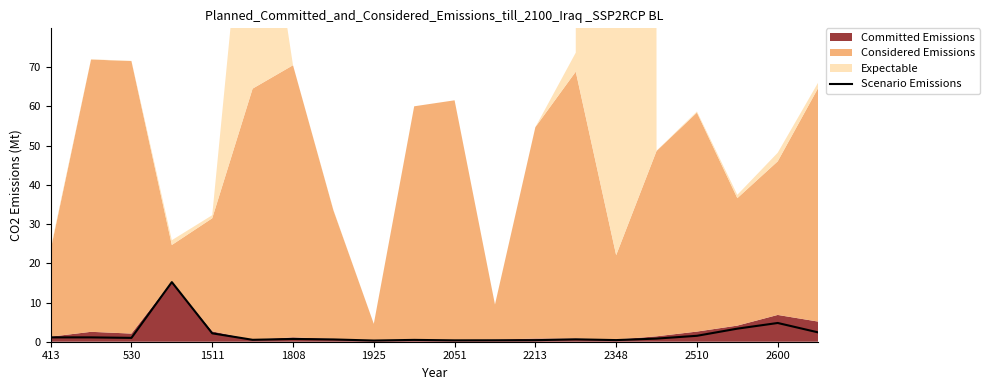

Reading left to right, list all the values displayed in this chart.

1.1	1.1	1.0	15.2	2.1	0.5	0.7	0.6	0.3	0.5	0.4	0.4	0.4	0.6	0.4	0.8	1.5	3.3	4.8	2.4